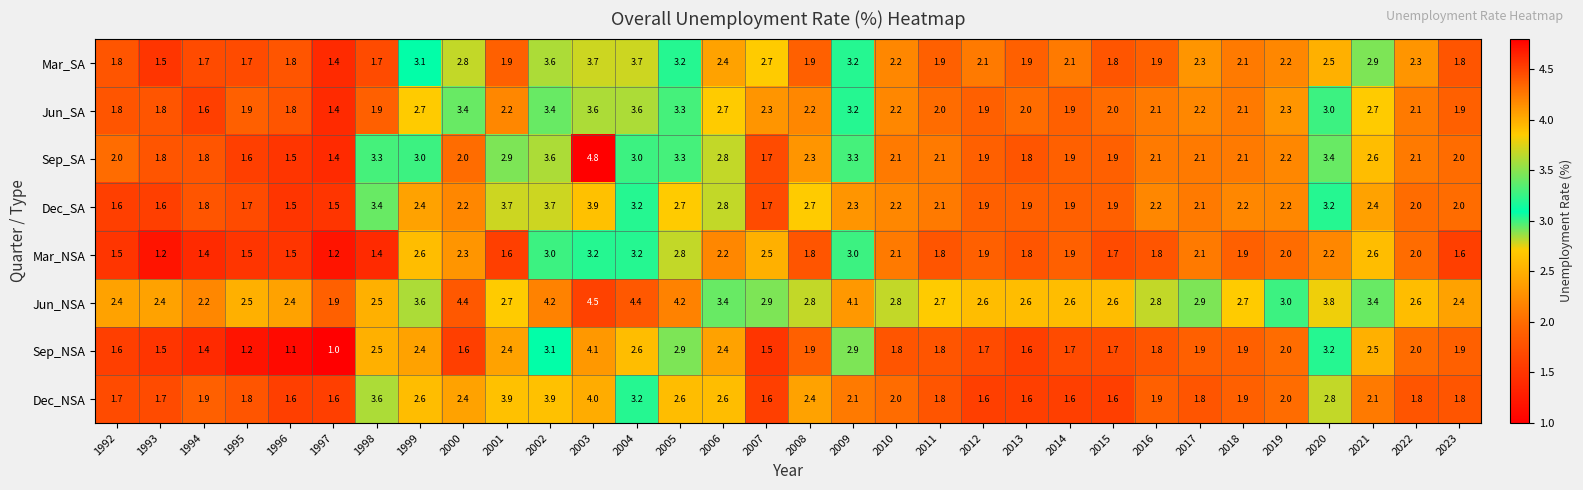

At which category is the sum across all series the highest?

2003